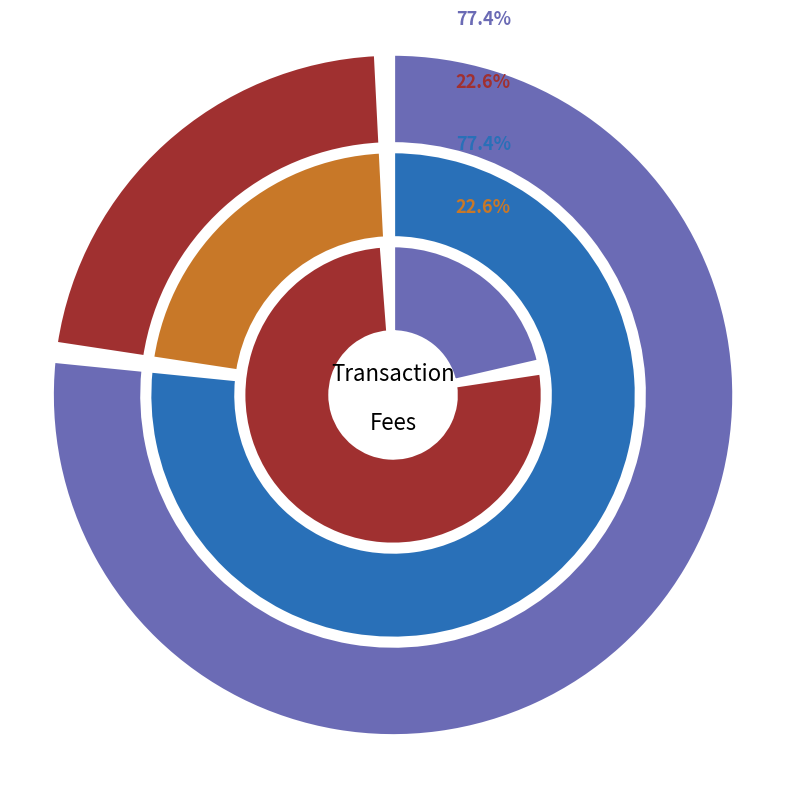

To the nearest percent, what is the difference between the largest and smallest slice percentages?

55%